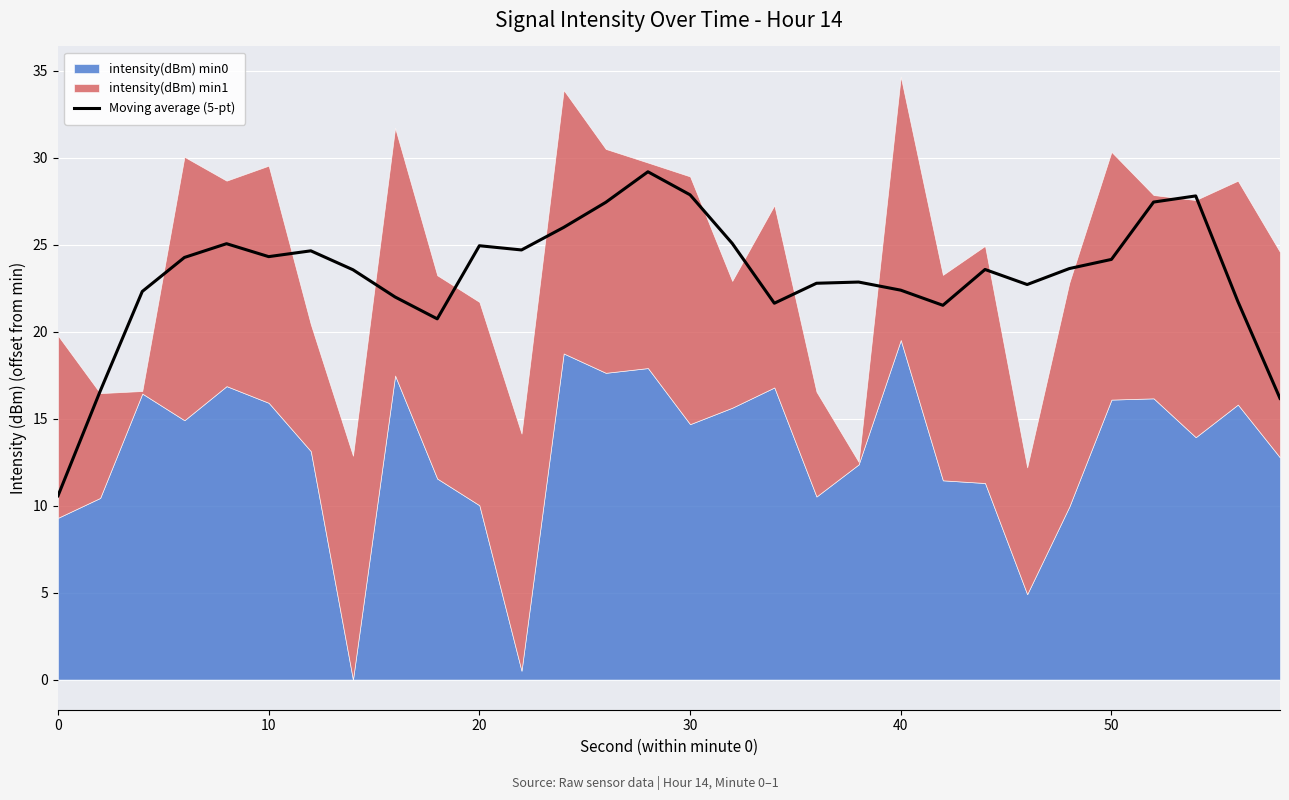

Is it true that Moving average (5-pt) equals 27.9 at 30?

True